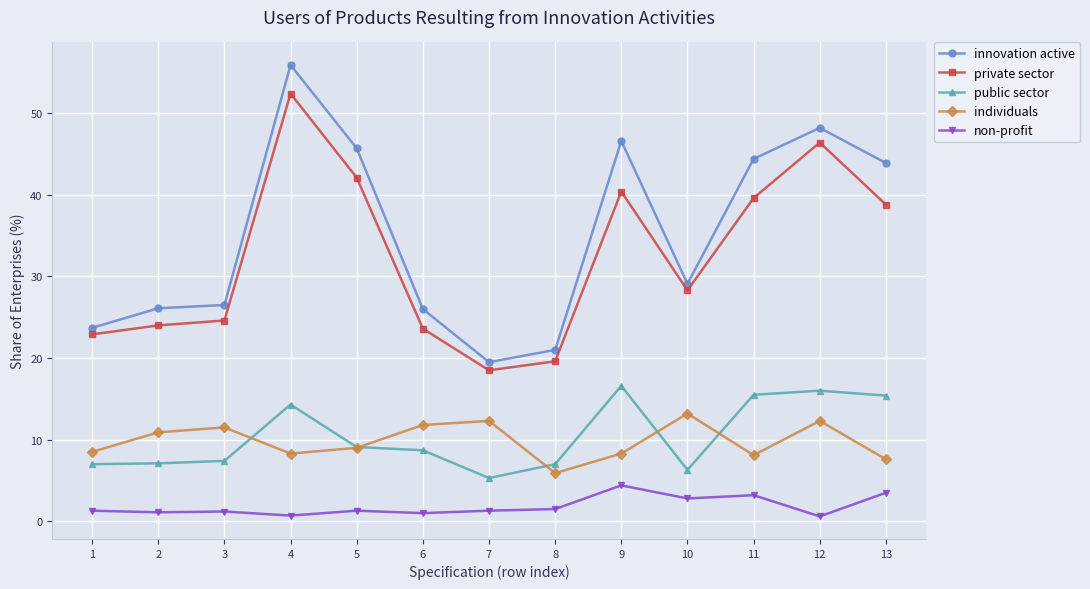

True or false: innovation active has more than 0 interior local peaks.

True